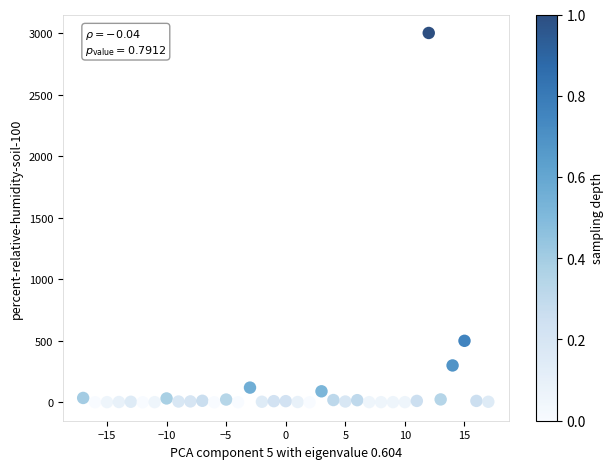

What is the range of Y values (max minus min)?

2999